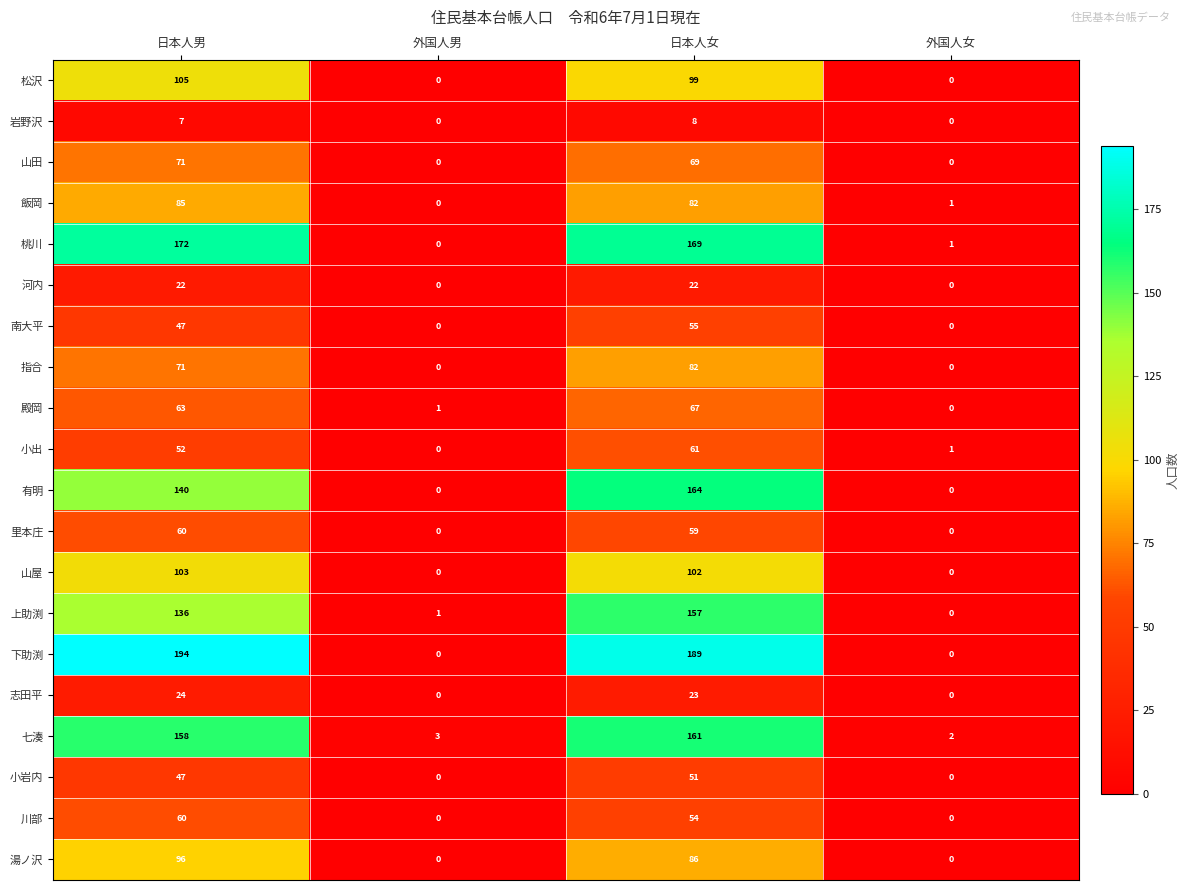

At which label does 松沢 first exceed 99?

日本人男